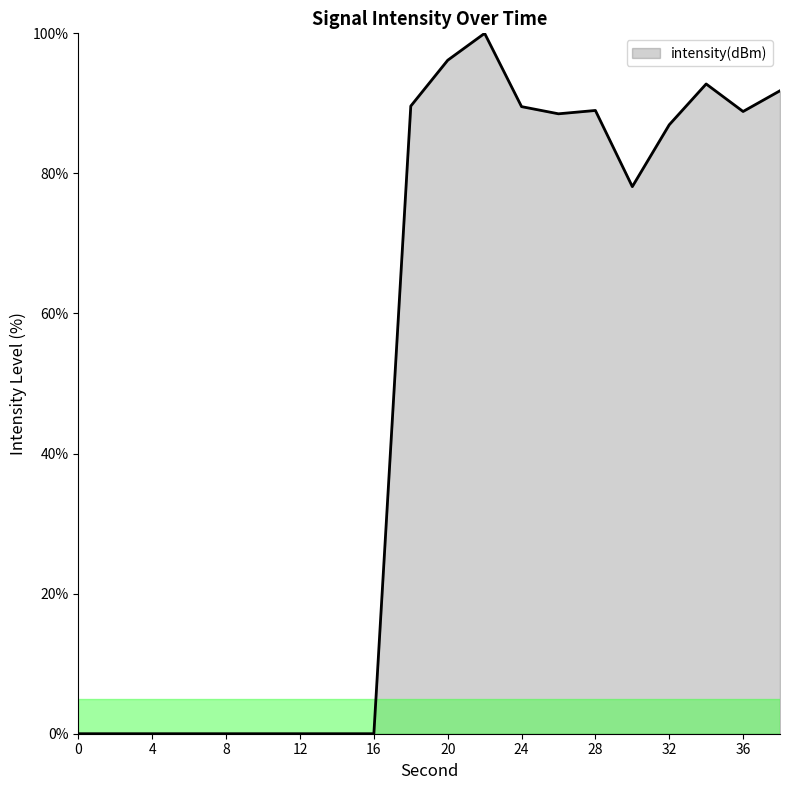

What is the difference between the maximum and minimum values?

100.0